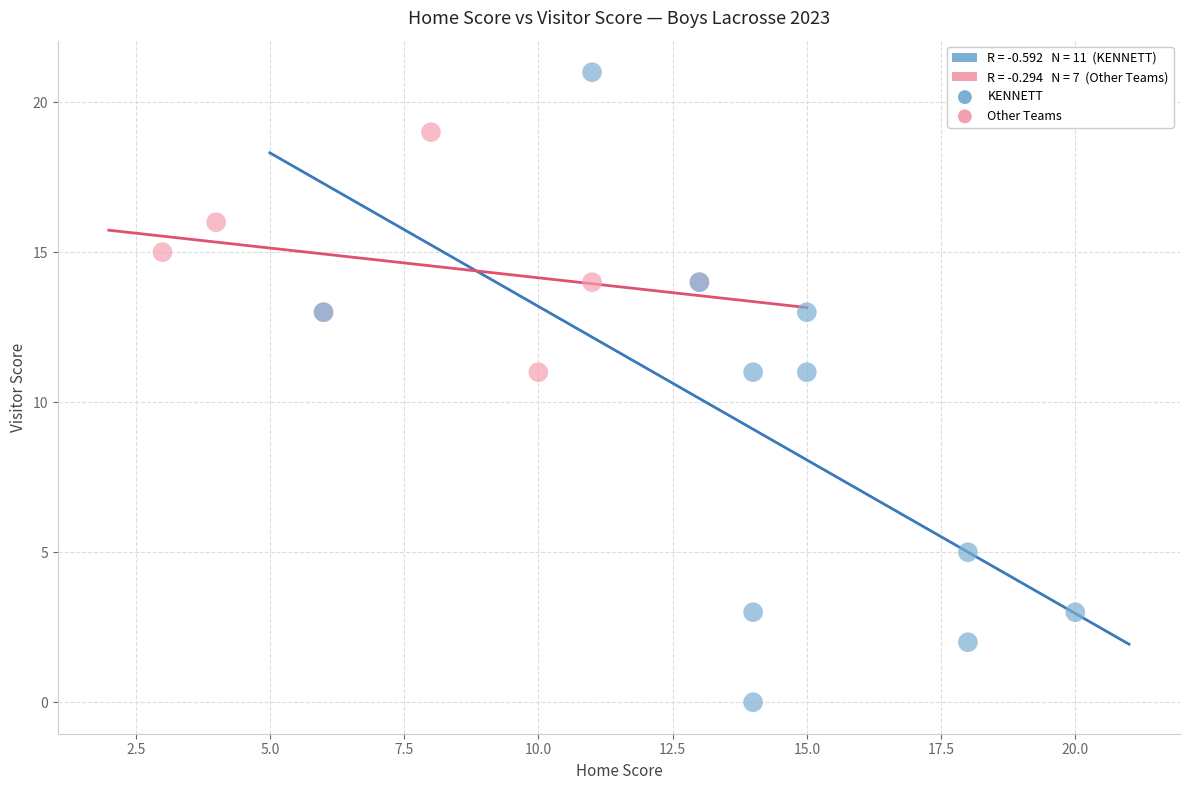

Which series reaches the maximum Y coordinate?

KENNETT